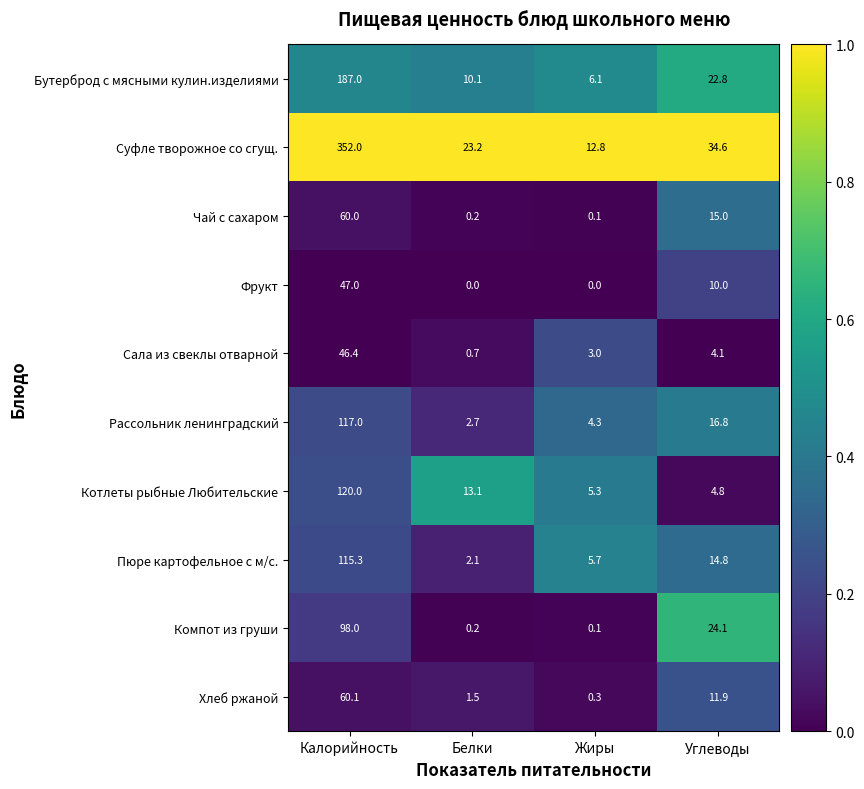

True or false: Хлеб ржаной has a value of 39.8 at Калорийность.

False